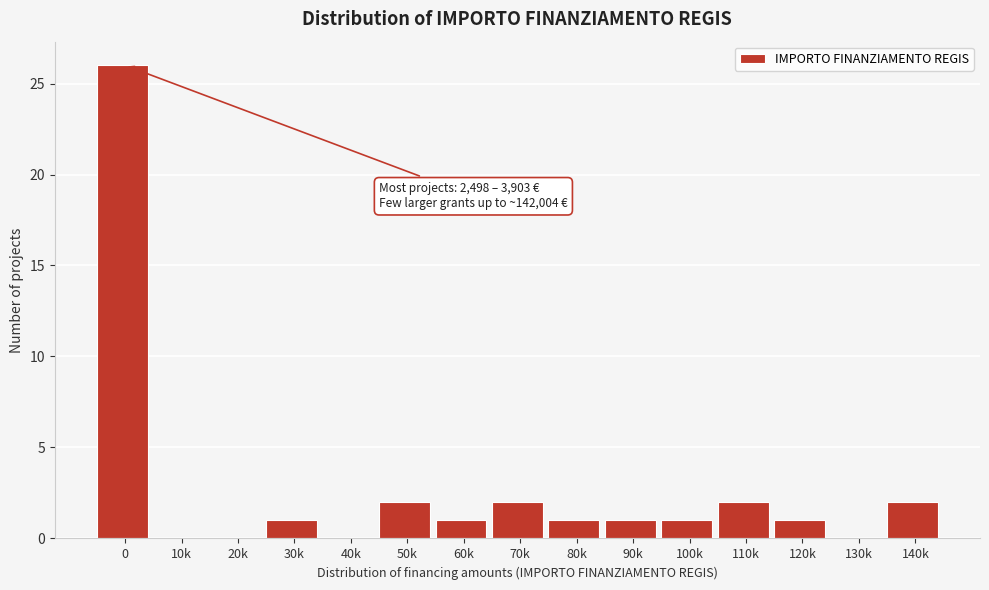

Reading right to left, extract all data points from this chart.

140k=2	130k=0	120k=1	110k=2	100k=1	90k=1	80k=1	70k=2	60k=1	50k=2	40k=0	30k=1	20k=0	10k=0	0=26